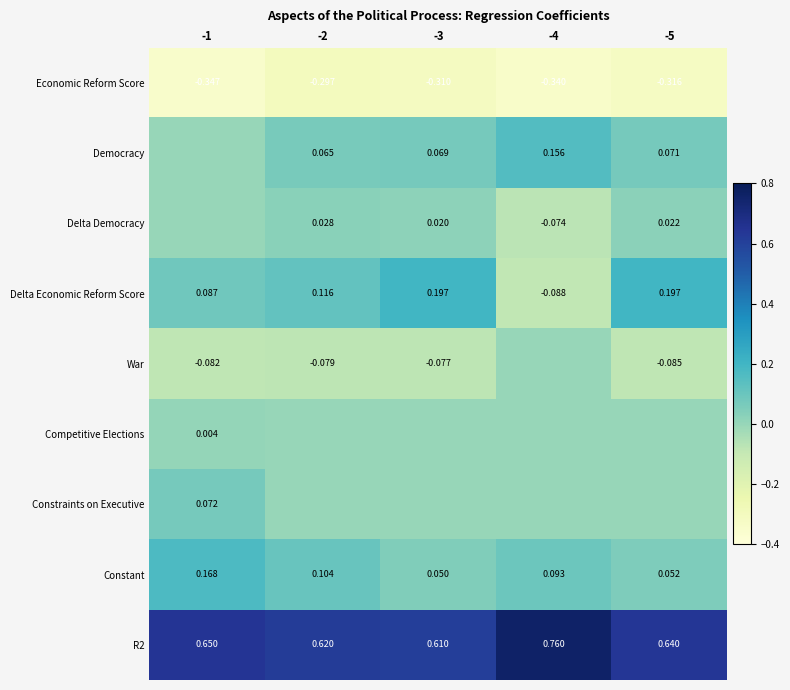

At which category is the sum across all series the highest?

-5